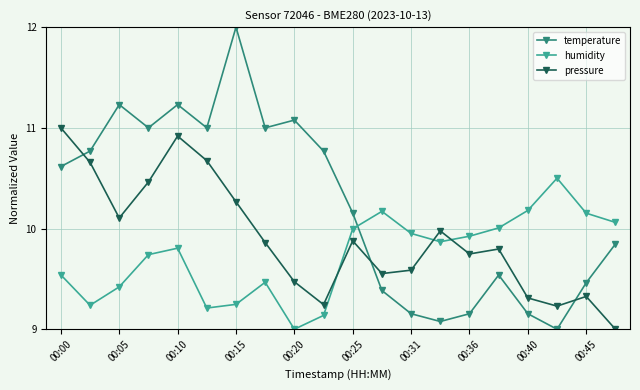

Which series has the largest range (max minus min)?

temperature